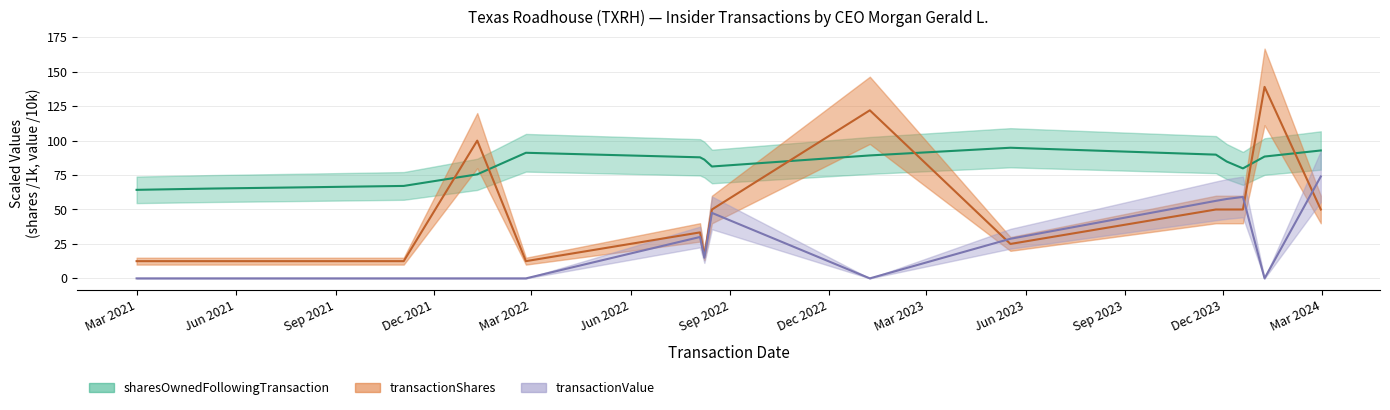

Rank the categories by transactionShares value from lowest to highest.

2021-03-01, 2021-05-10, 2021-08-09, 2021-11-03, 2022-02-24, 2022-08-08, 2023-05-18, 2022-08-04, 2022-08-15, 2023-11-24, 2023-12-04, 2023-12-19, 2024-02-29, 2022-01-10, 2023-01-08, 2024-01-08